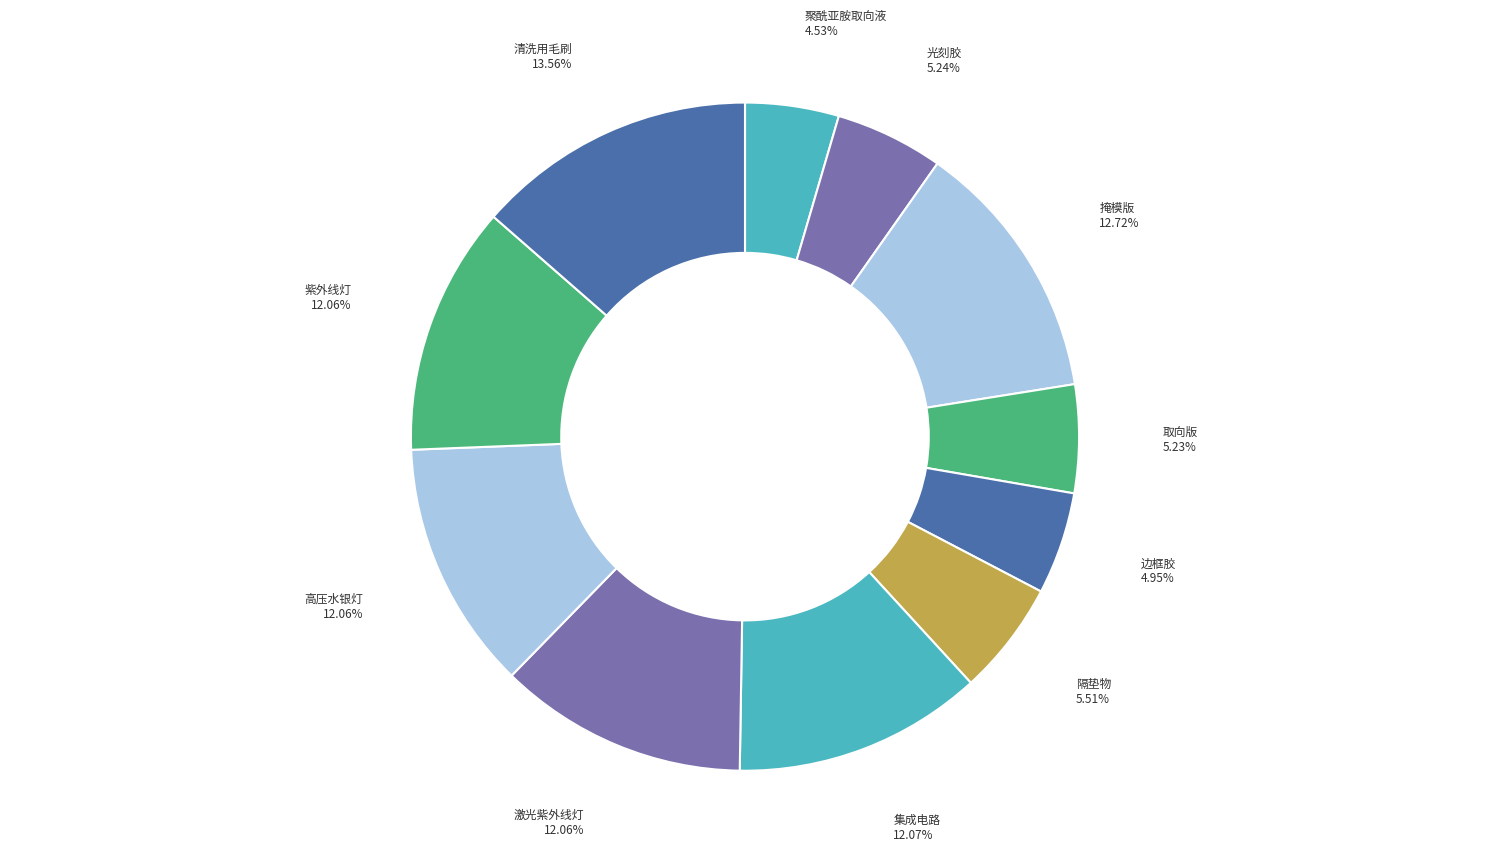

How many segments does this pie chart have?

11